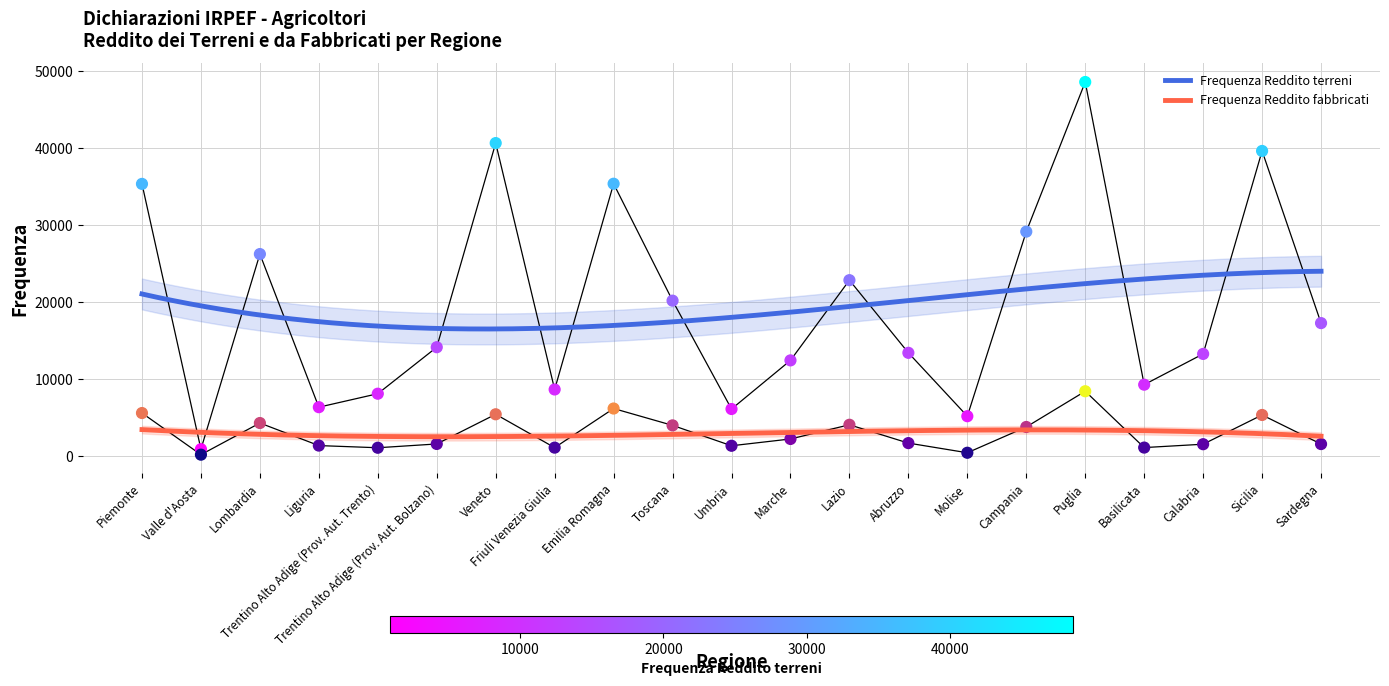

Which series contains the lowest Y value?

Frequenza Reddito fabbricati